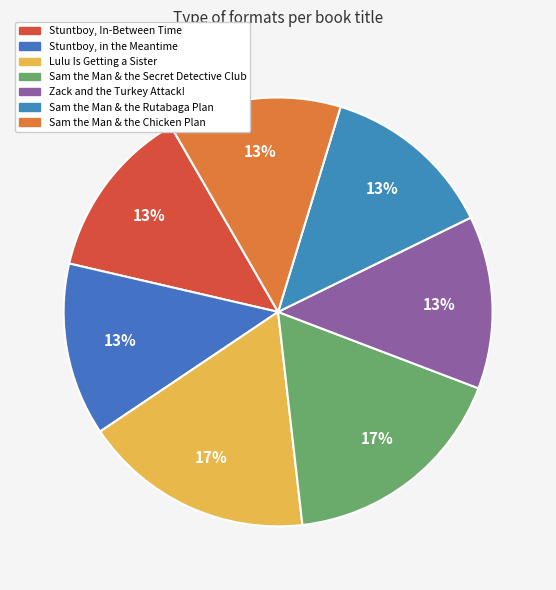

Count the number of slices in the pie.

7